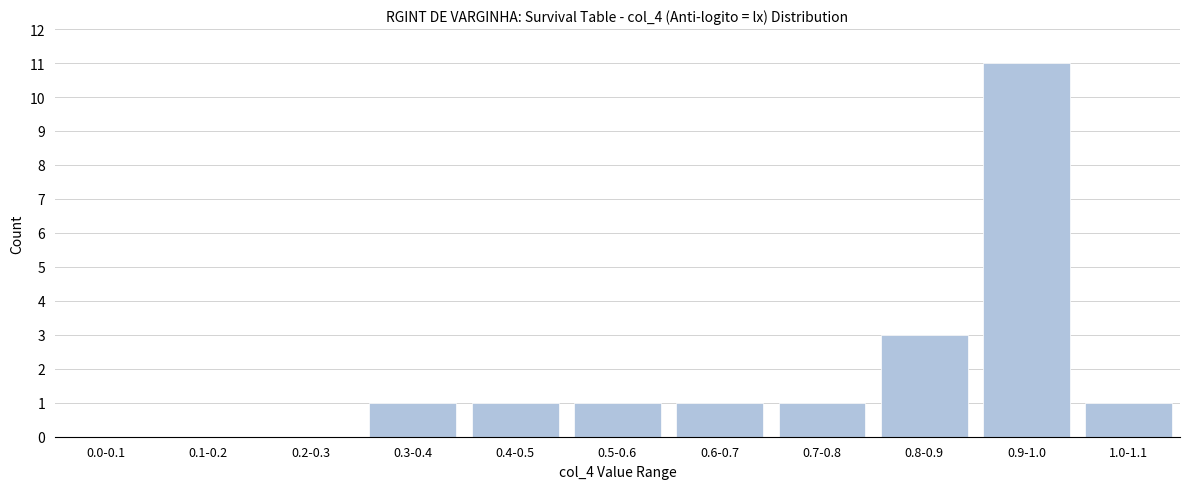

Reading left to right, list all the values displayed in this chart.

0.0-0.1=0	0.1-0.2=0	0.2-0.3=0	0.3-0.4=1	0.4-0.5=1	0.5-0.6=1	0.6-0.7=1	0.7-0.8=1	0.8-0.9=3	0.9-1.0=11	1.0-1.1=1